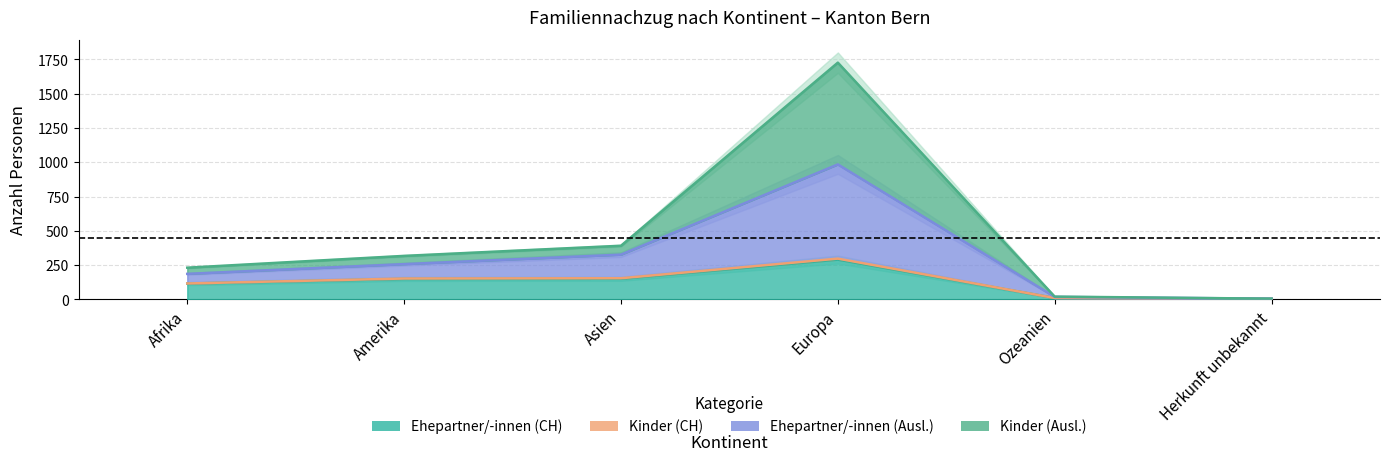

What is the difference between the Ehepartner/-innen (Ausl.) values at Asien and Amerika?

74